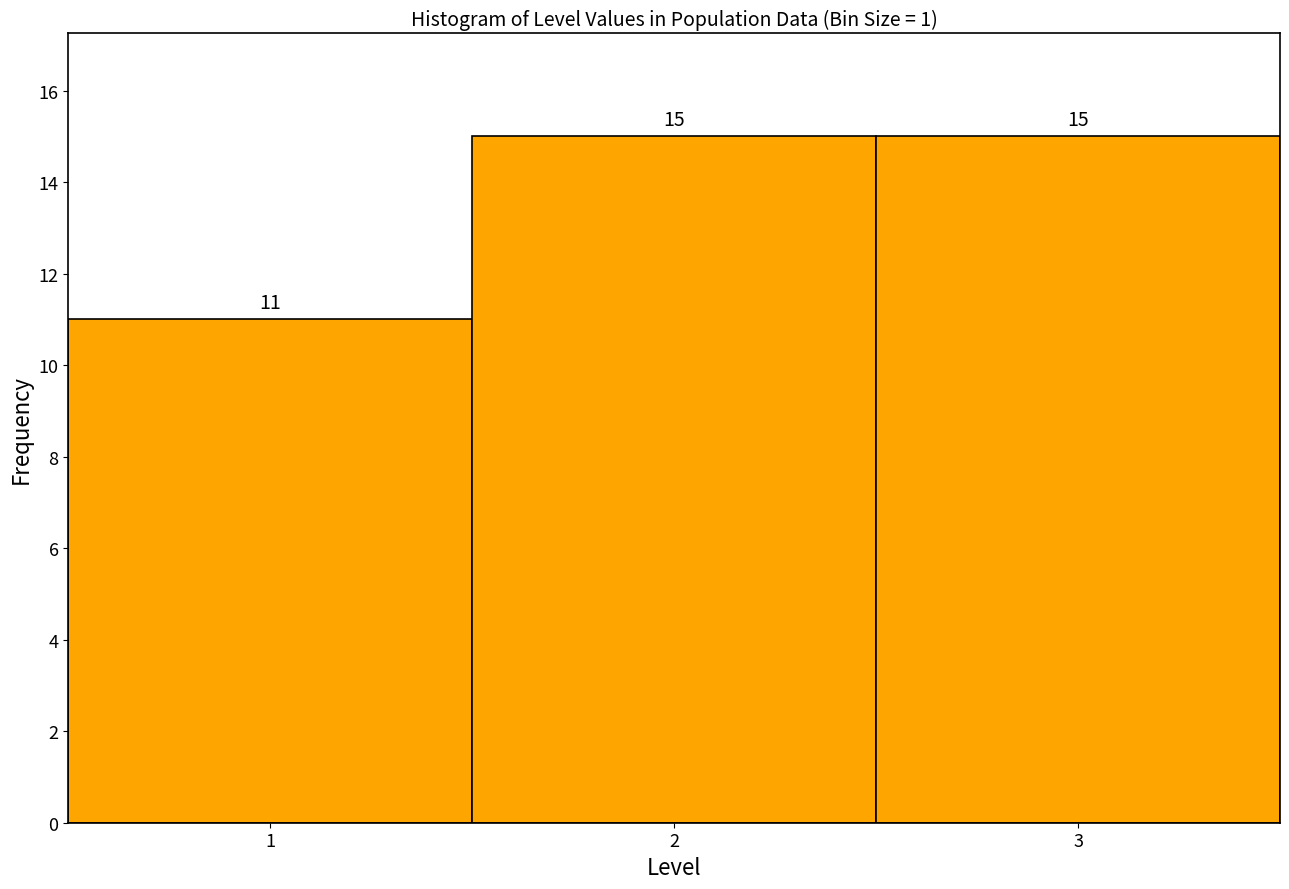

What is the height of the bar covering 1.5 to 2.5 on the x-axis?

15